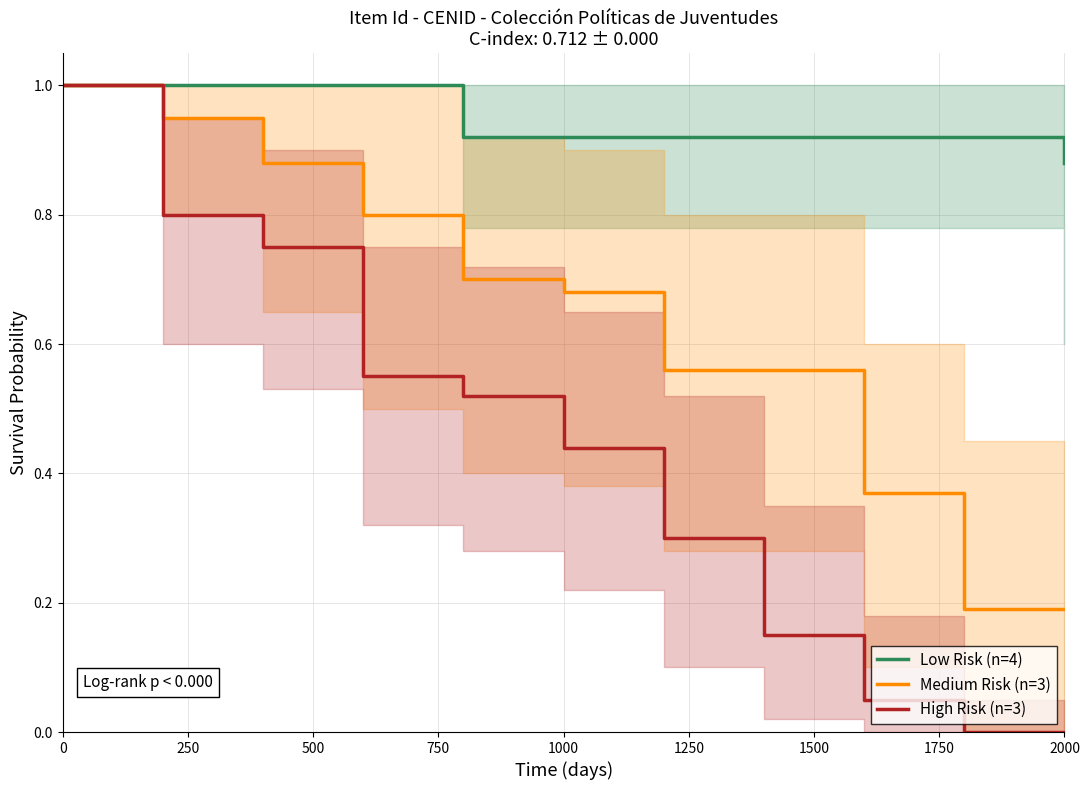

What is the maximum value for Medium Risk (n=3)?

1.0